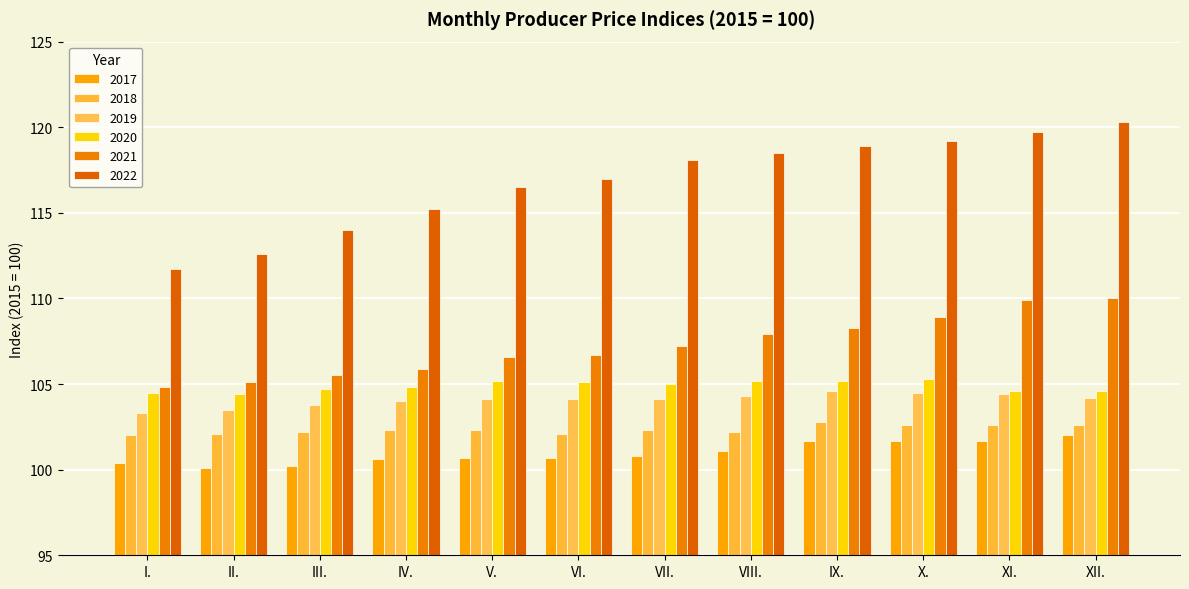

What is the smallest value displayed?

100.1